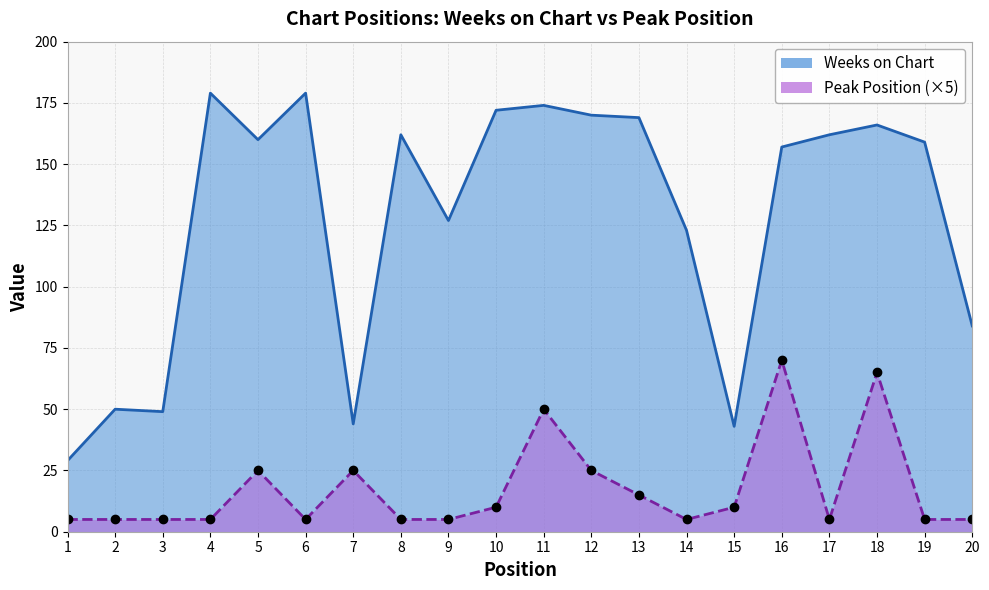

Rank the series by their maximum value, from lowest to highest.

Peak Position, Weeks on Chart